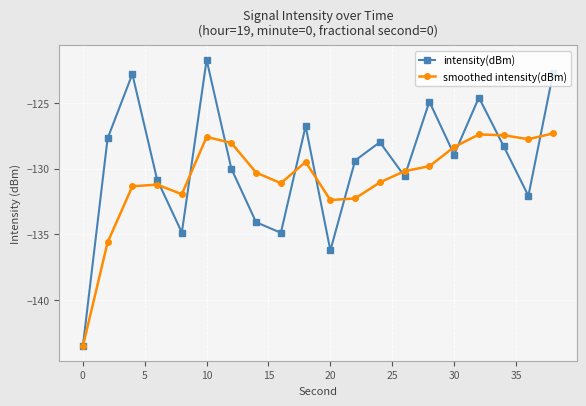

What is the value of the smoothed intensity(dBm) point at the 9th from the left?

-131.1